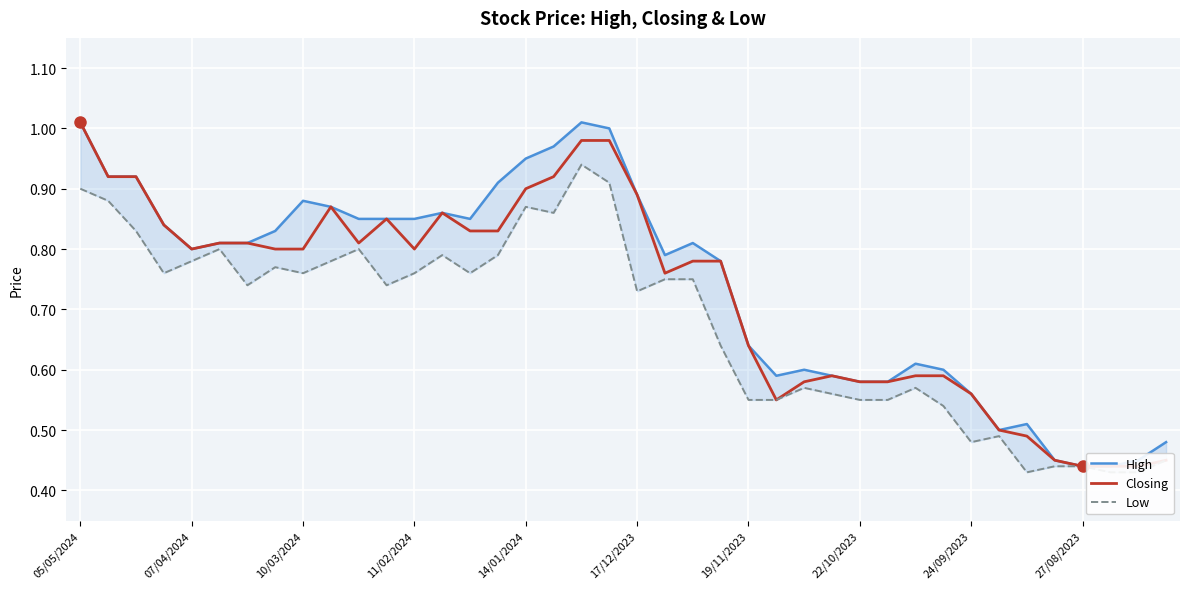

The value of High at 31 is 0.6. True or false?

True